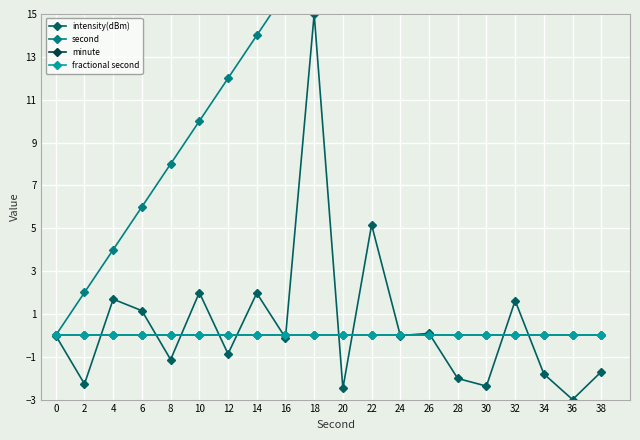

Count the number of data series in this chart.

4